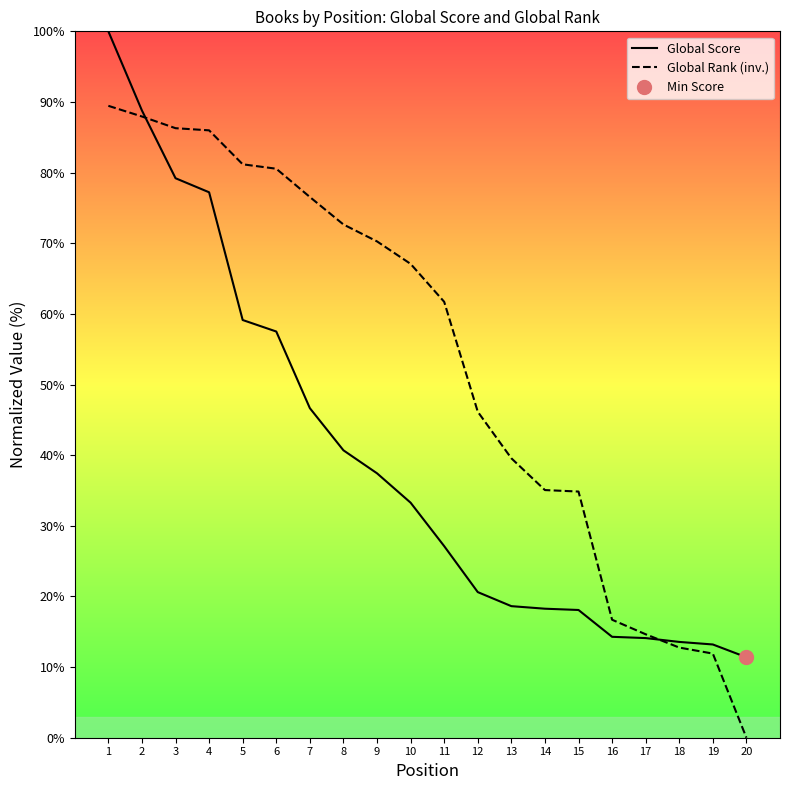

How many intersections are there between Global Rank (inv.) and Global Score?

2